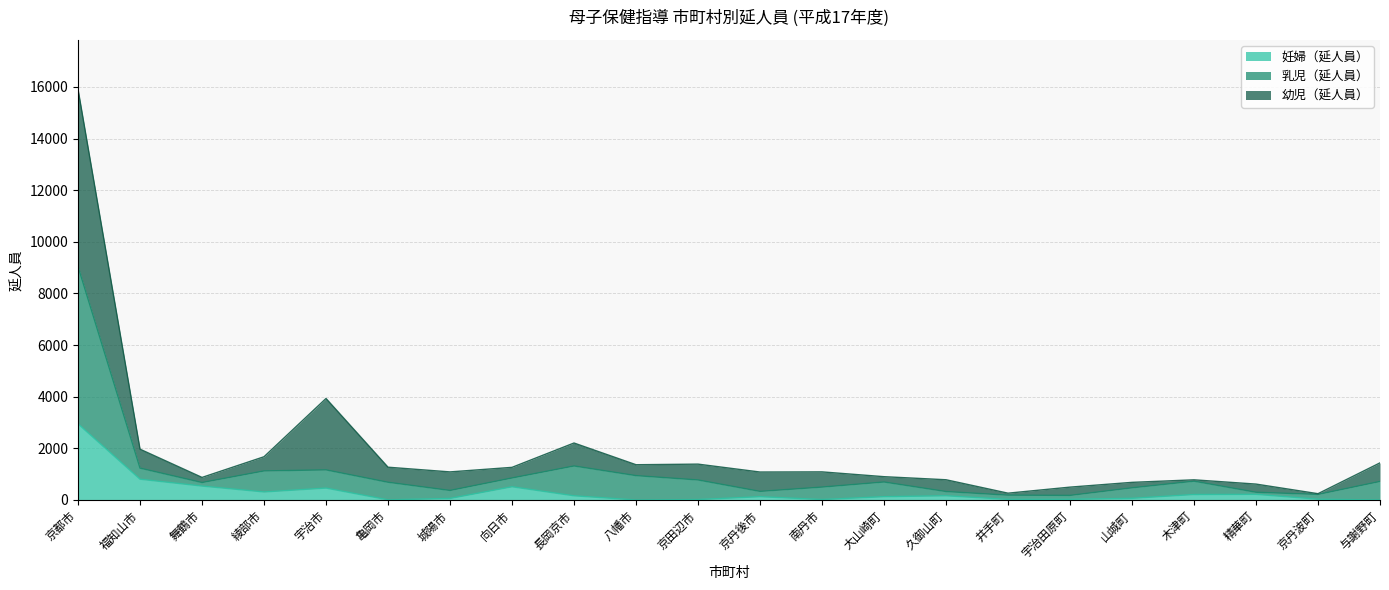

True or false: 妊婦（延人員） has more than 0 points higher than both neighbors.

True